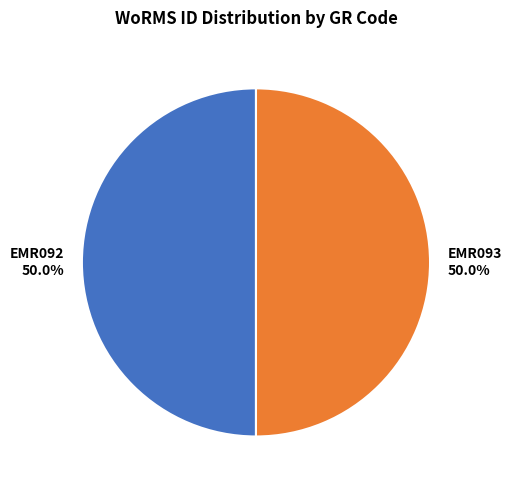

What percentage is NOT represented by EMR092?

50.0%